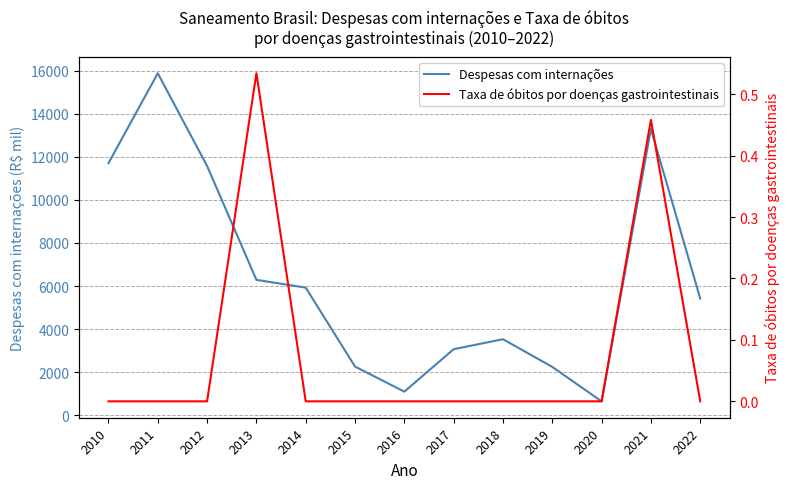

At which category does the chart reach its peak across all series?

2011